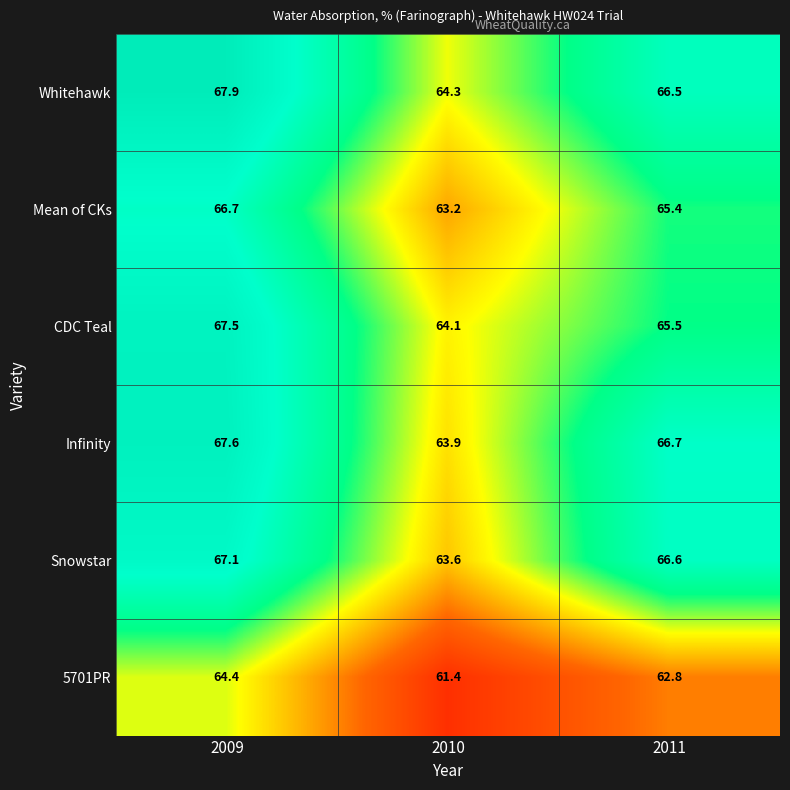

Which series has the largest range (max minus min)?

Infinity